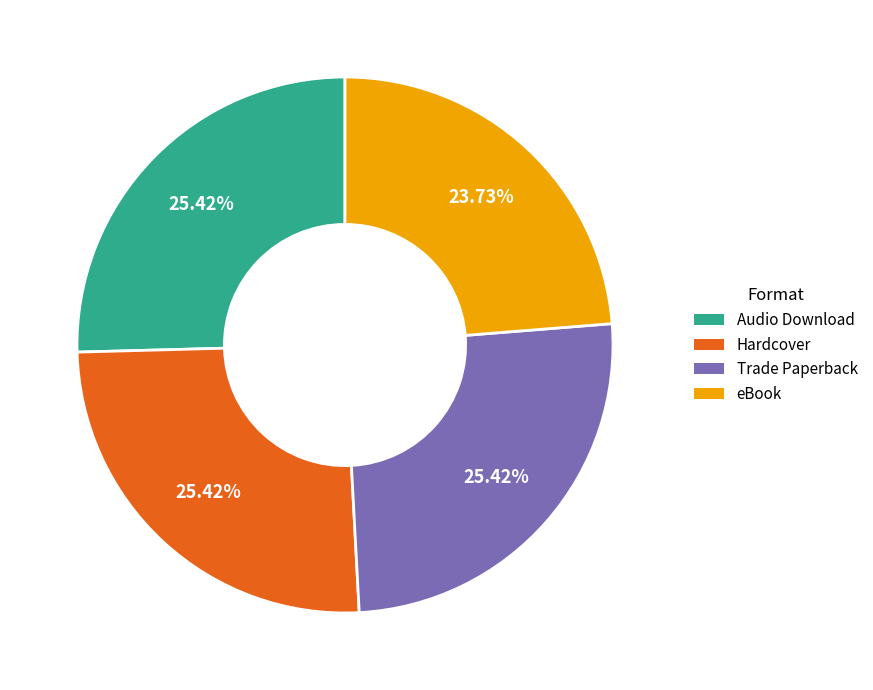

Is it true that Audio Download is 25% of the pie?

True